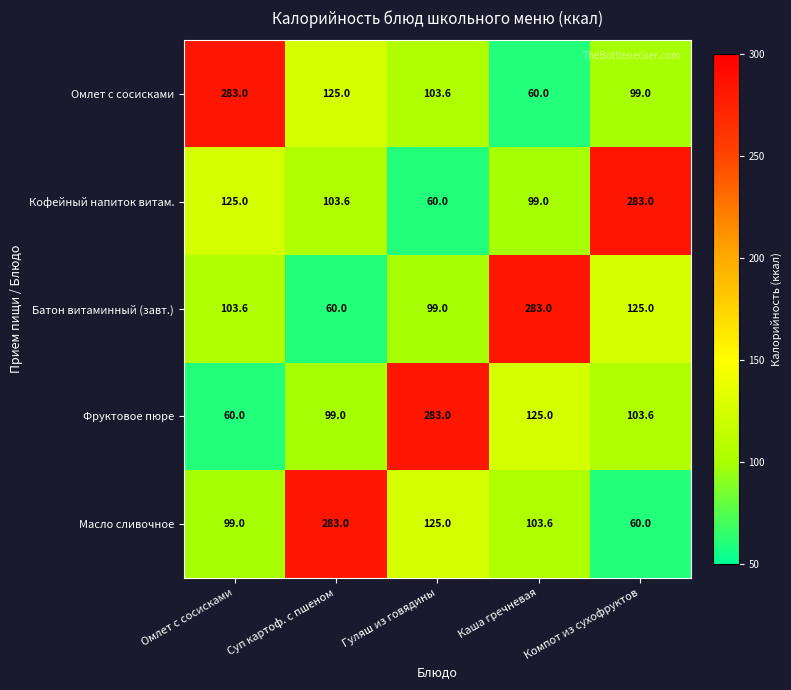

At Каша гречневая, list the series in order from smallest to largest.

Омлет с сосисками, Кофейный напиток витам., Масло сливочное, Фруктовое пюре, Батон витаминный (завт.)